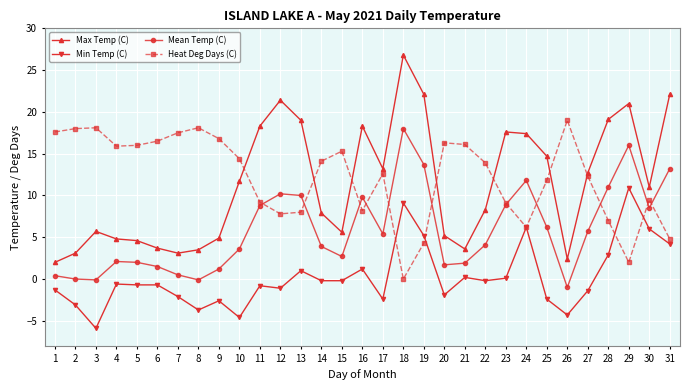

True or false: Mean Temp (C) and Min Temp (C) intersect in this chart.

False